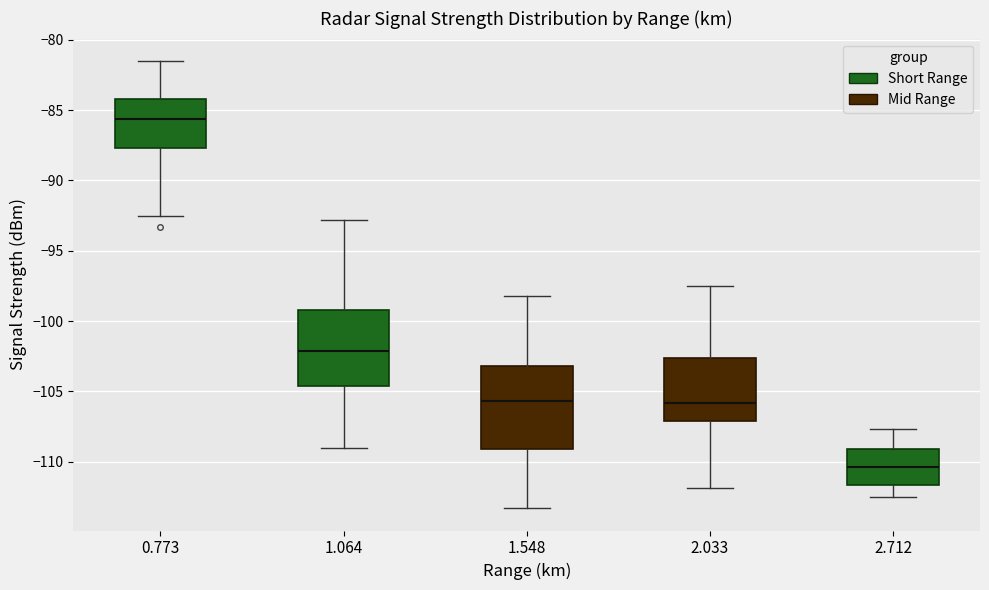

Where is the upper edge of the box at x = 1.064 on the y-axis? The values are not printed on the chart, so give them approximately, as read against the axis.

-99.0